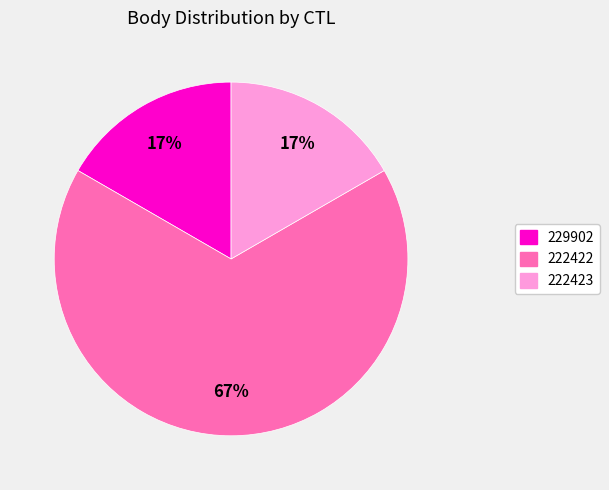

To the nearest percent, what is the difference between the largest and smallest slice percentages?

50%